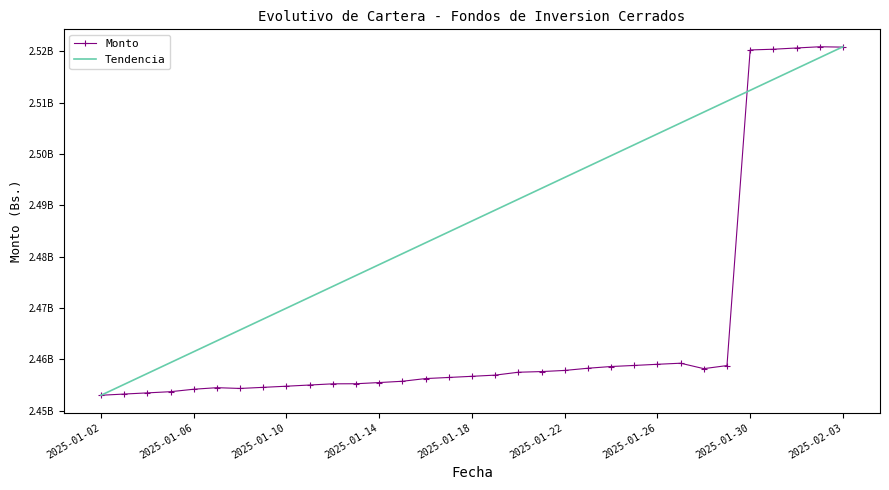

What is the difference between the second highest and second lowest values in the Monto series?

67583541.3